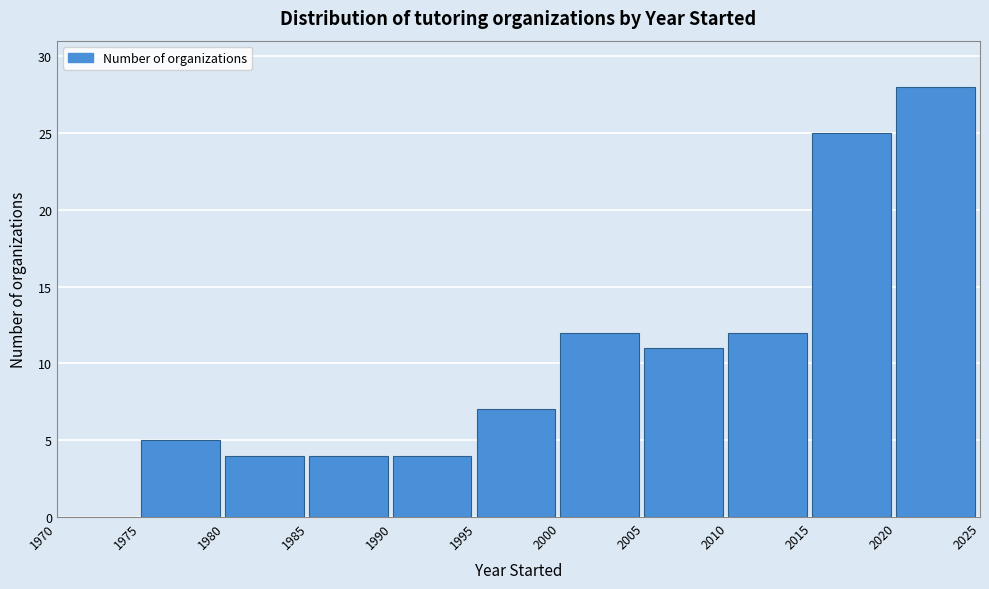

How tall is the bar that spans 2020 to 2025 on the x-axis? The values are not printed on the chart, so give them approximately, as read against the axis.

28